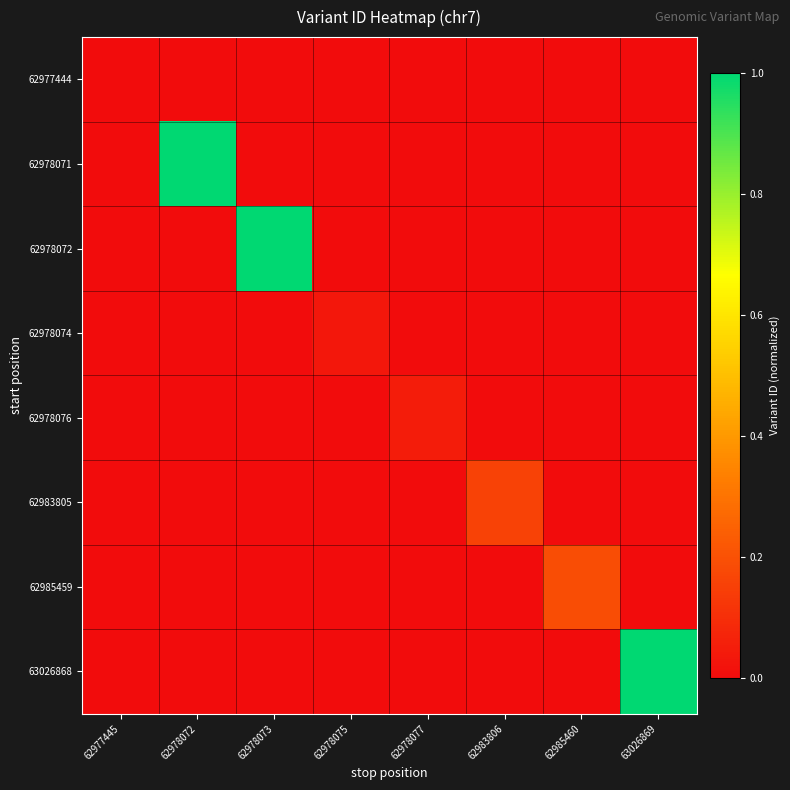

At 62978075, list the series in order from smallest to largest.

62977444, 62978071, 62978072, 62978076, 62983805, 62985459, 63026868, 62978074